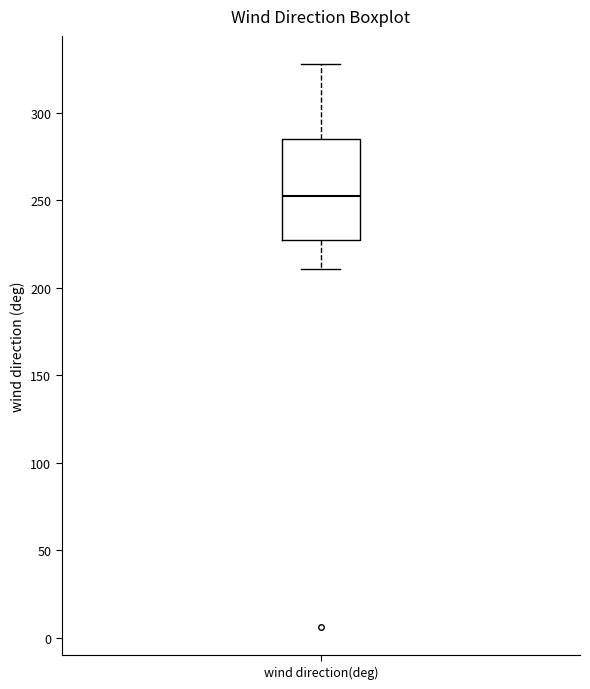

Read this box plot against the y-axis: the position of the median line, the range covered by the box, and the ends of both whiskers. The values are not printed on the chart, so give them approximately, as read against the axis.

median 255, box 230 to 285, whiskers 210 to 330